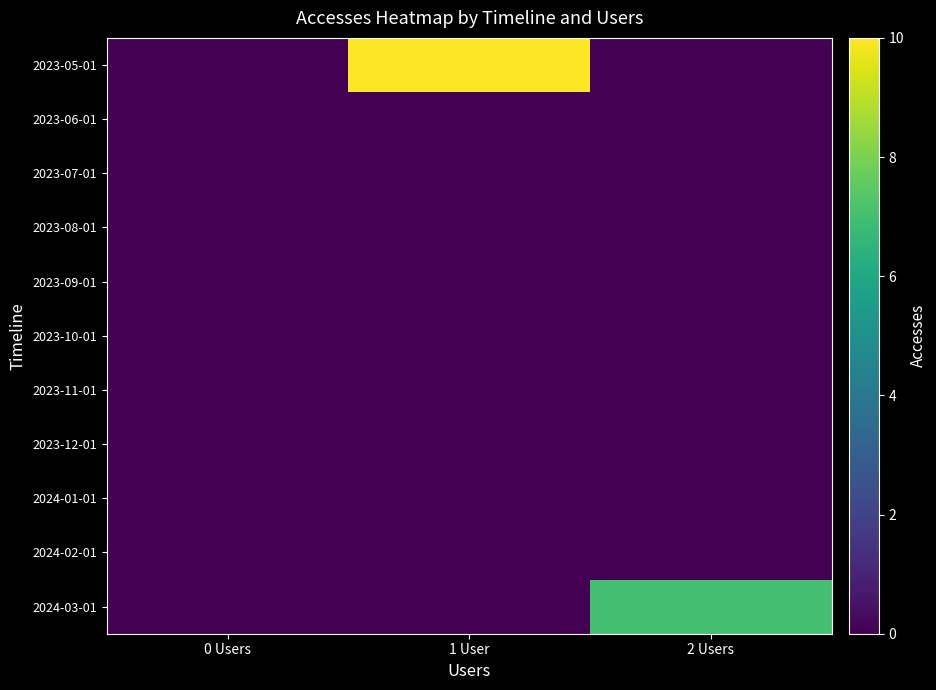

Reading right to left, what are all the values shown in this chart?

2023-05-01: 2 Users=0	1 User=10	0 Users=0
2023-06-01: 2 Users=0	1 User=0	0 Users=0
2023-07-01: 2 Users=0	1 User=0	0 Users=0
2023-08-01: 2 Users=0	1 User=0	0 Users=0
2023-09-01: 2 Users=0	1 User=0	0 Users=0
2023-10-01: 2 Users=0	1 User=0	0 Users=0
2023-11-01: 2 Users=0	1 User=0	0 Users=0
2023-12-01: 2 Users=0	1 User=0	0 Users=0
2024-01-01: 2 Users=0	1 User=0	0 Users=0
2024-02-01: 2 Users=0	1 User=0	0 Users=0
2024-03-01: 2 Users=7	1 User=0	0 Users=0